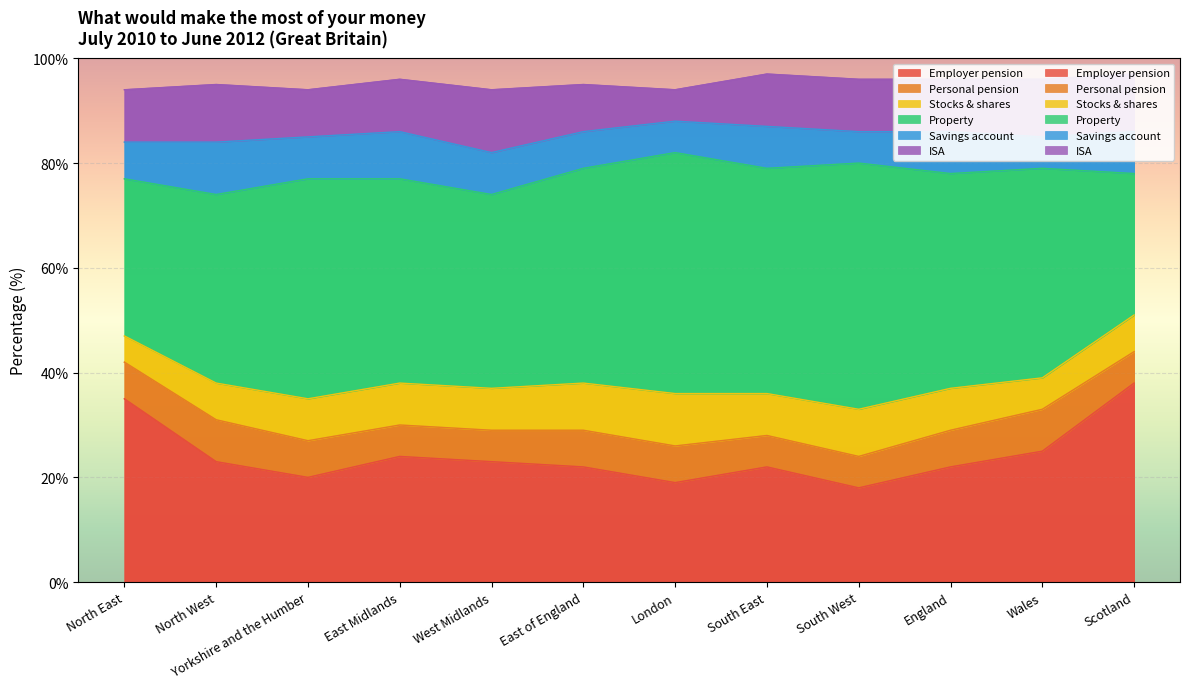

At how many categories does at least one series exceed 18?

12